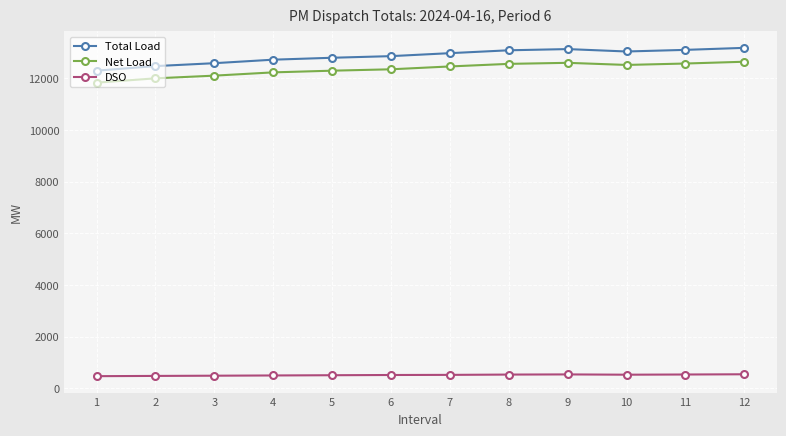

The value of Total Load at 11 is 2674.0. True or false?

False